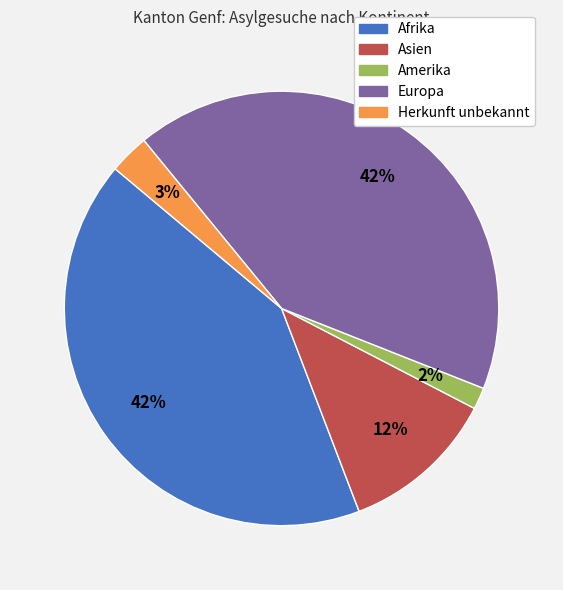

What percentage is the Afrika slice, to the nearest percent?

42%